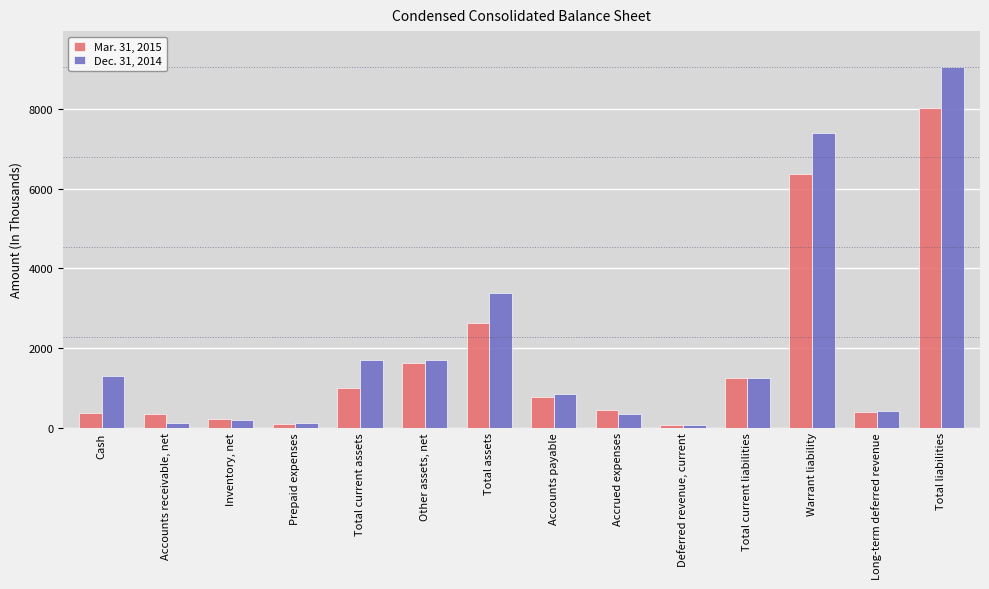

Which series has the widest spread of values?

Dec. 31, 2014